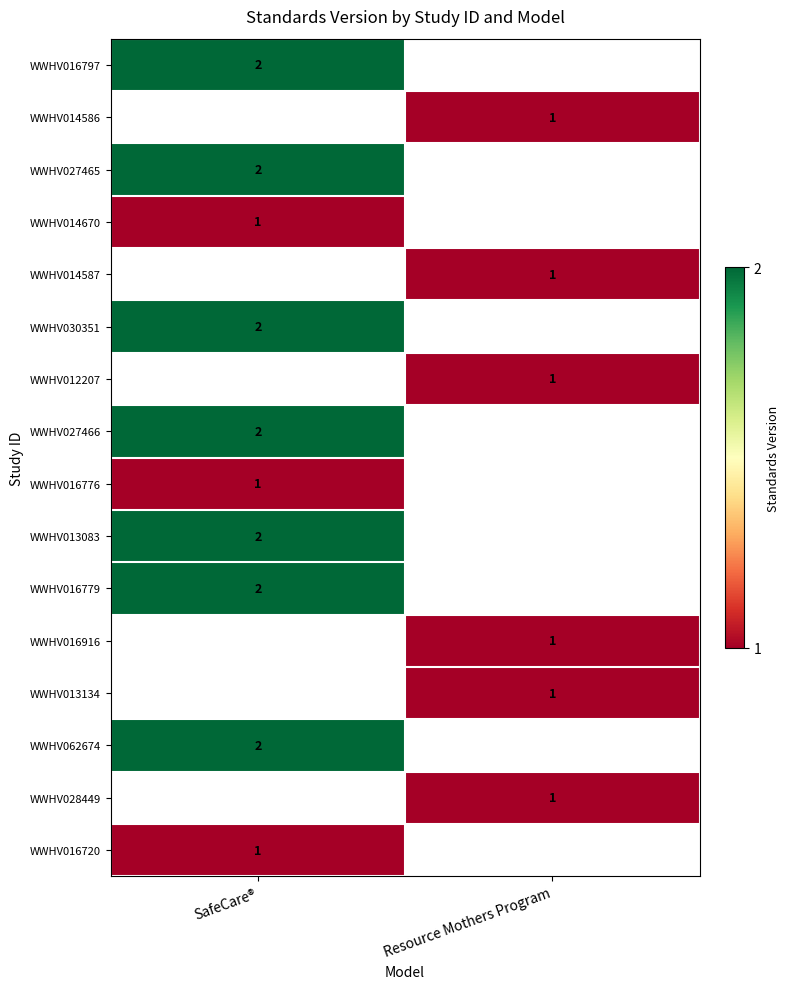

True or false: WWHV016779 has a value of 4 at SafeCare®.

False